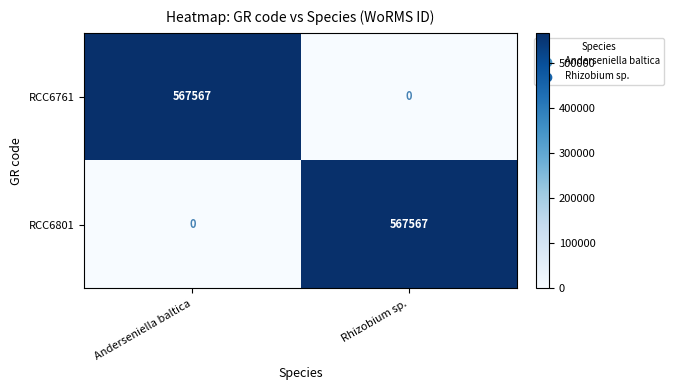

The value of RCC6761 at Anderseniella baltica is 567567. True or false?

True